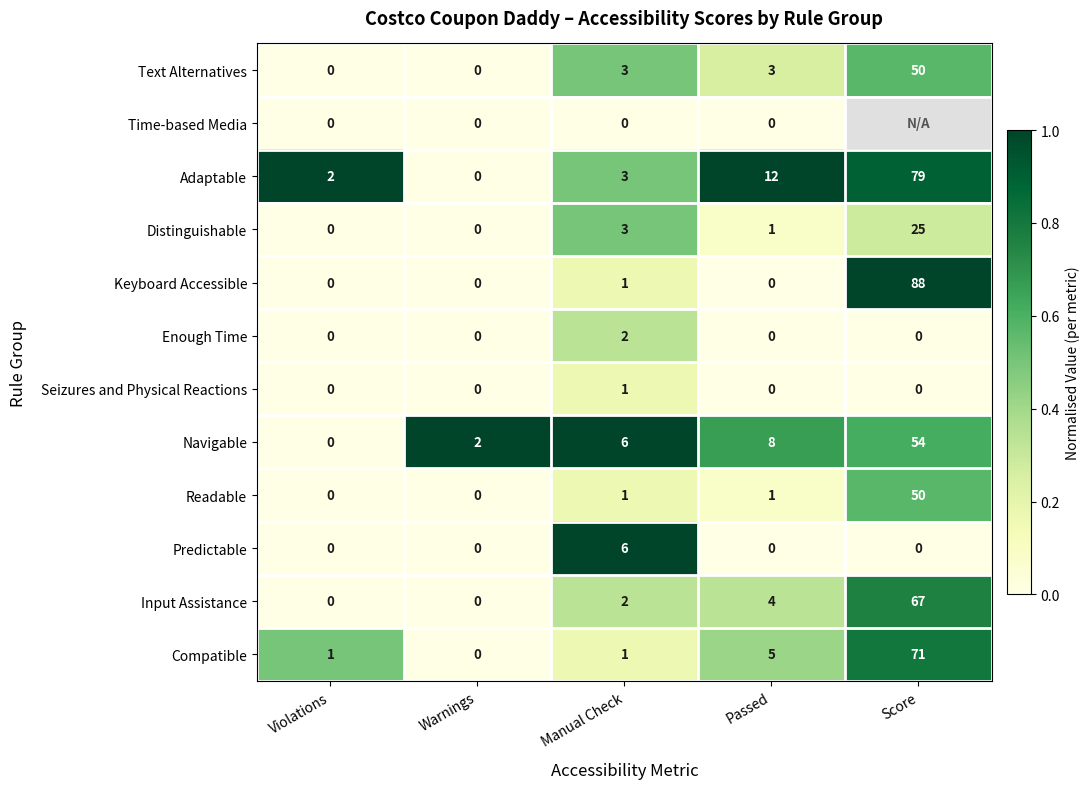

How many positive values does the Text Alternatives series have?

3